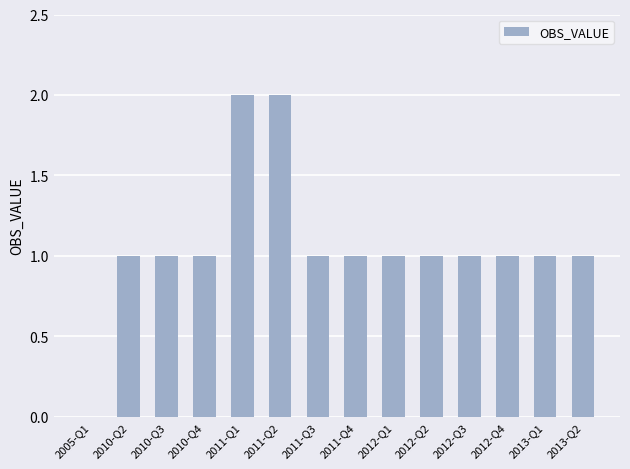

Reading left to right, transcribe all the data shown in this chart.

2005-Q1=0	2010-Q2=1	2010-Q3=1	2010-Q4=1	2011-Q1=2	2011-Q2=2	2011-Q3=1	2011-Q4=1	2012-Q1=1	2012-Q2=1	2012-Q3=1	2012-Q4=1	2013-Q1=1	2013-Q2=1